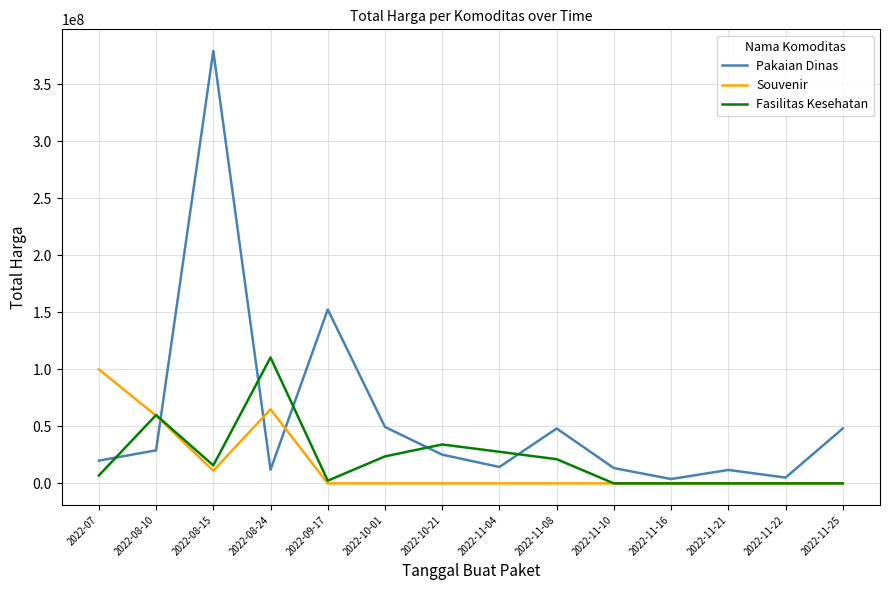

At which category is the sum across all series the highest?

2022-08-15